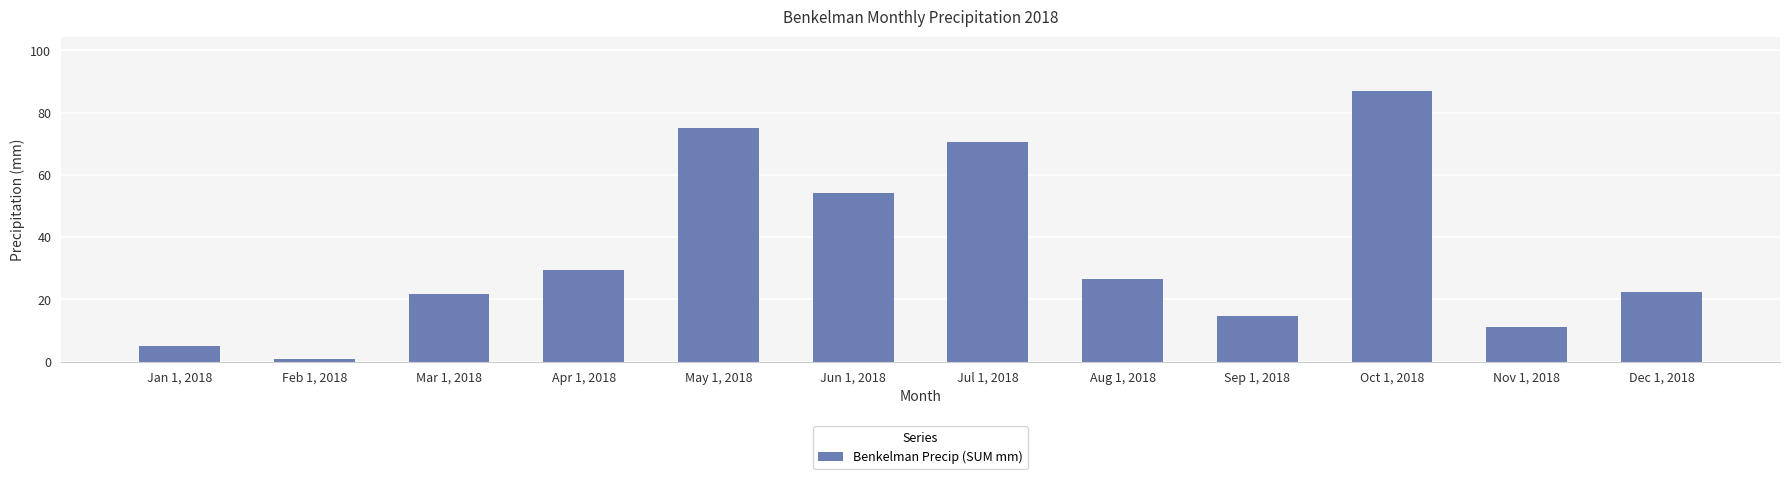

Reading right to left, list all the values displayed in this chart.

Dec 1, 2018=22.4	Nov 1, 2018=11.0	Oct 1, 2018=87.0	Sep 1, 2018=14.6	Aug 1, 2018=26.6	Jul 1, 2018=70.6	Jun 1, 2018=54.2	May 1, 2018=75.0	Apr 1, 2018=29.6	Mar 1, 2018=21.8	Feb 1, 2018=0.8	Jan 1, 2018=5.0